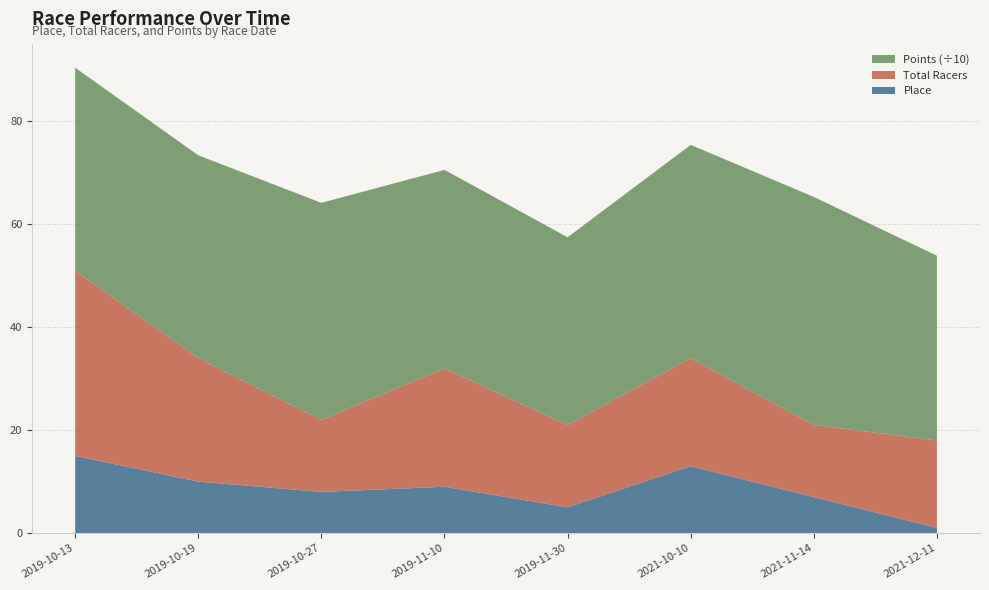

Reading left to right, what are all the values shown in this chart?

Place: 15.0	10.0	8.0	9.0	5.0	13.0	7.0	1.0
Total Racers: 36.0	24.0	14.0	23.0	16.0	21.0	14.0	17.0
Points: 394.5	394.3	421.8	385.9	365.0	414.5	443.3	359.1